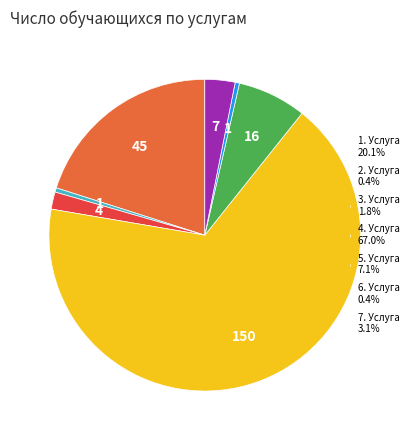

How many segments does this pie chart have?

7